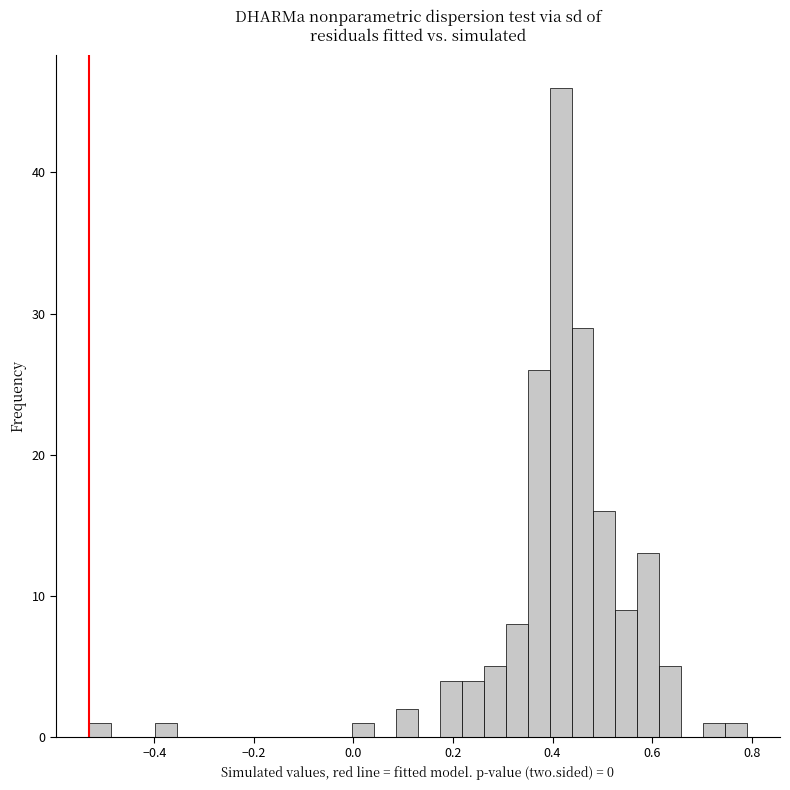

Read against the x-axis, roughly where is the centre of the tallest bar?

0.42